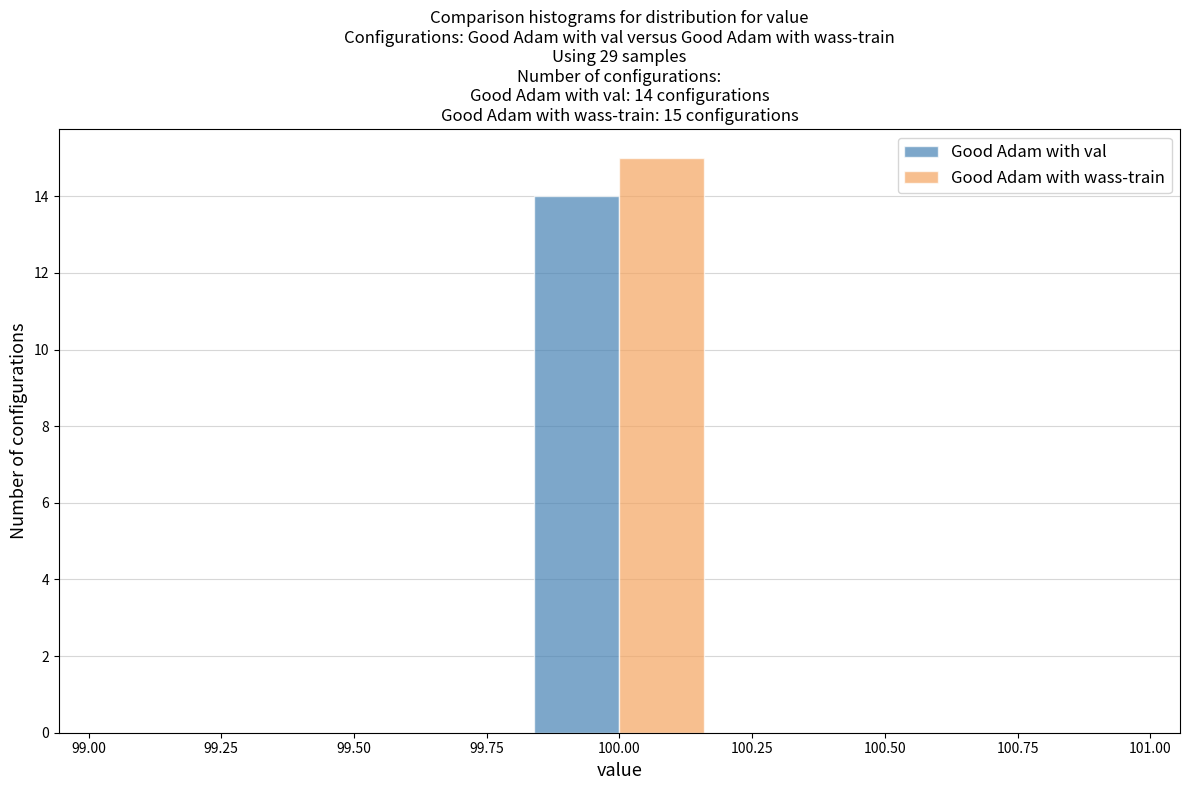

In the Good Adam with val series, which range on the x-axis has the tallest bar?

99.8 to 100.2